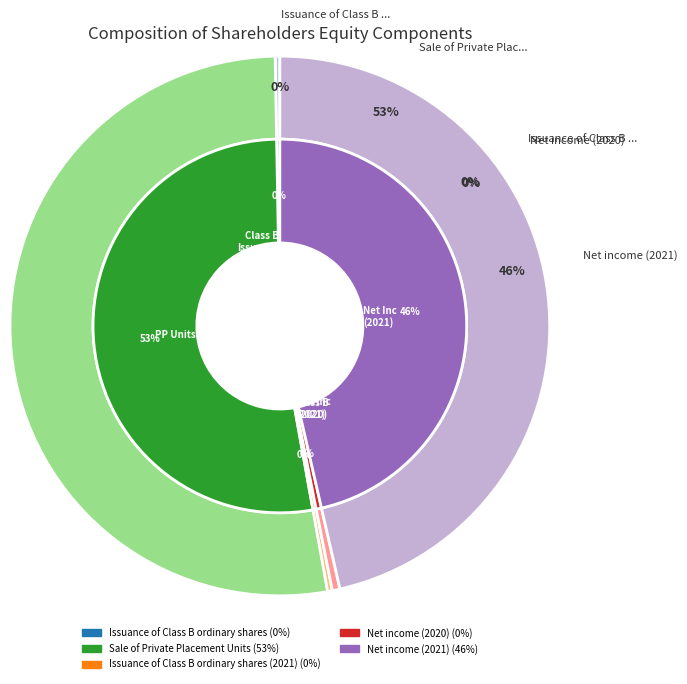

Rank the categories by value from lowest to highest.

Issuance of Class B ordinary shares, Issuance of Class B ordinary shares (2021), Net income (2020), Net income (2021), Sale of Private Placement Units